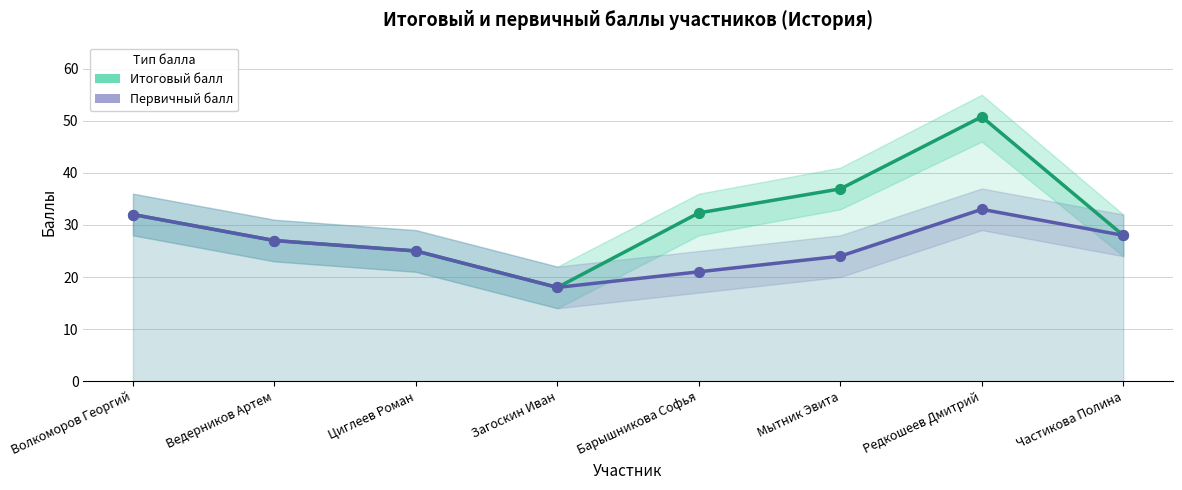

At how many categories does at least one series exceed 47?

1